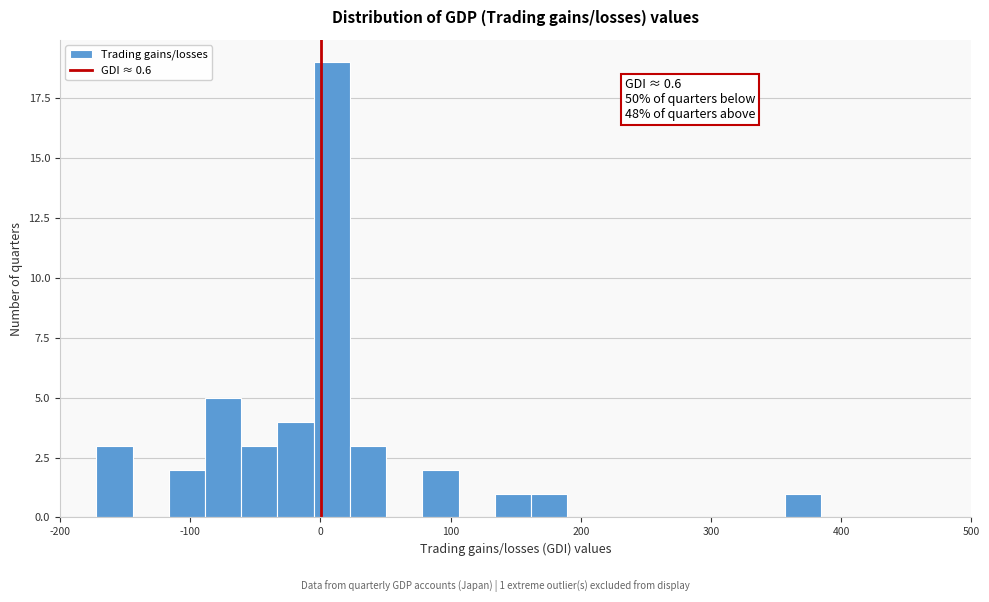

Read against the x-axis, roughly where is the centre of the tallest bar?

10